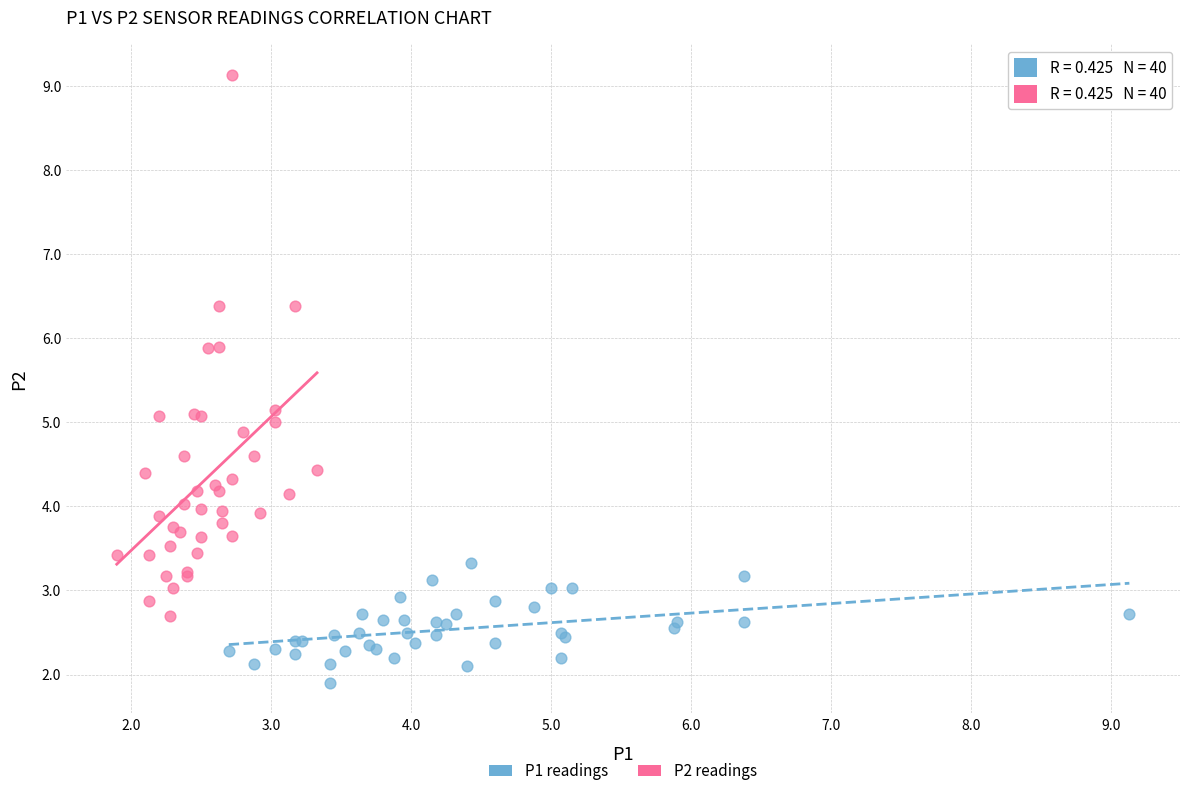

Which series reaches the maximum Y coordinate?

P2 readings